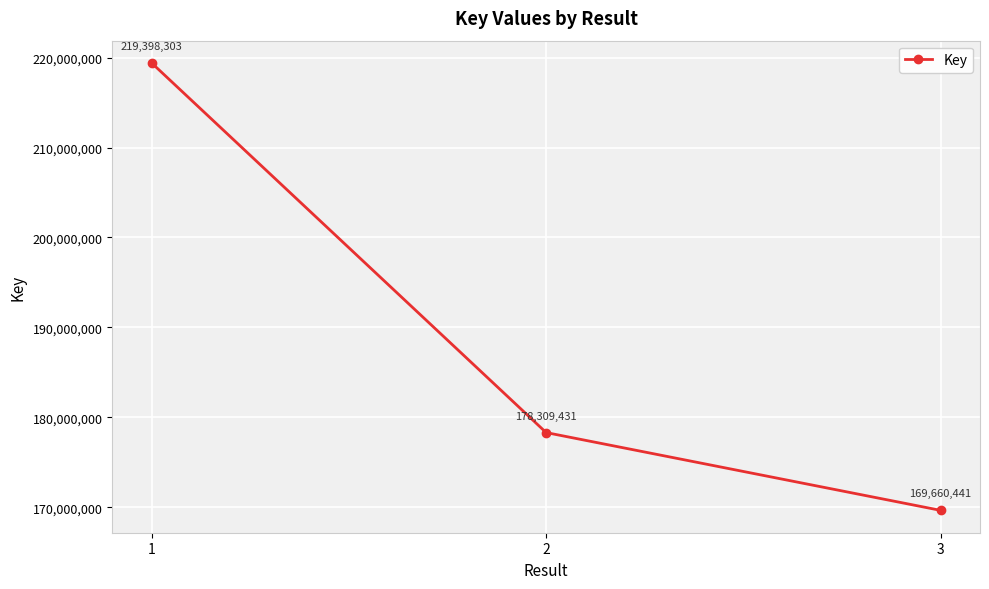

What is the sum of the values at 3 and 2?

347969872